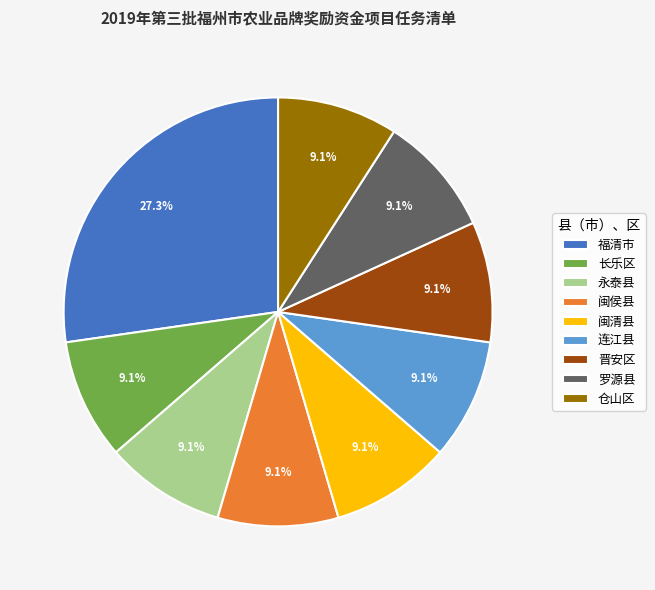

To the nearest percent, what percentage of the pie is 连江县?

9%